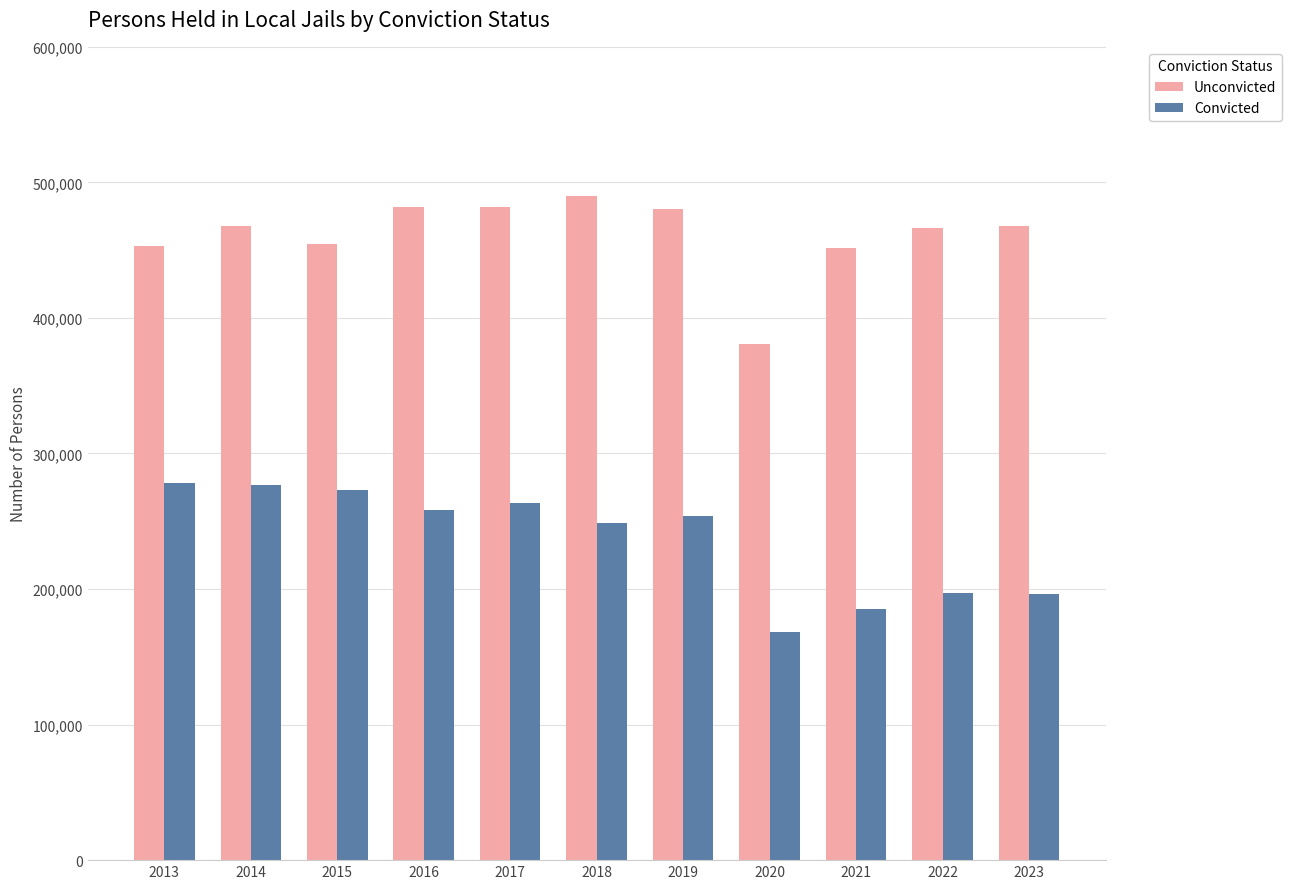

Read the Convicted value at 2015.

273000